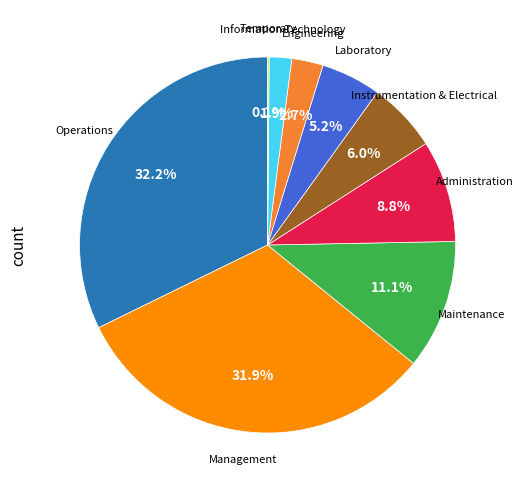

Does any single category account for the majority?

No